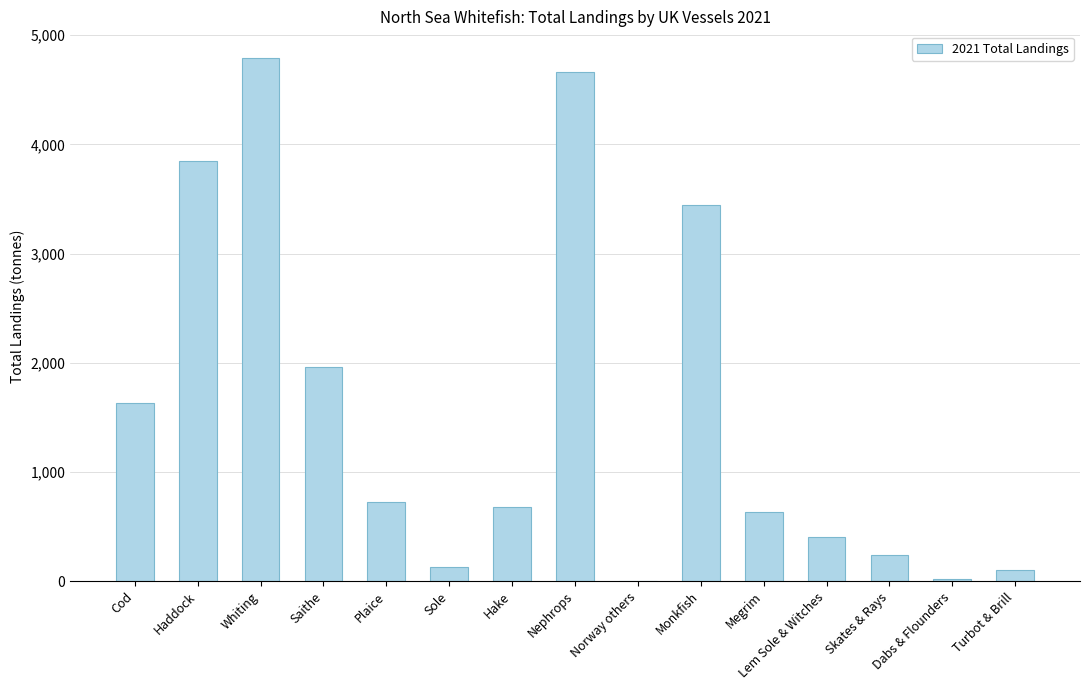

Which category has the highest value across all series?

Whiting